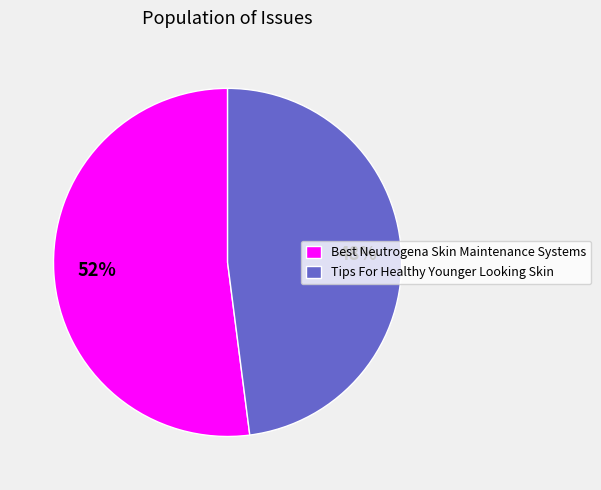

What is the ratio of the value at Best Neutrogena Skin Maintenance Systems to the value at Tips For Healthy Younger Looking Skin?

1.1